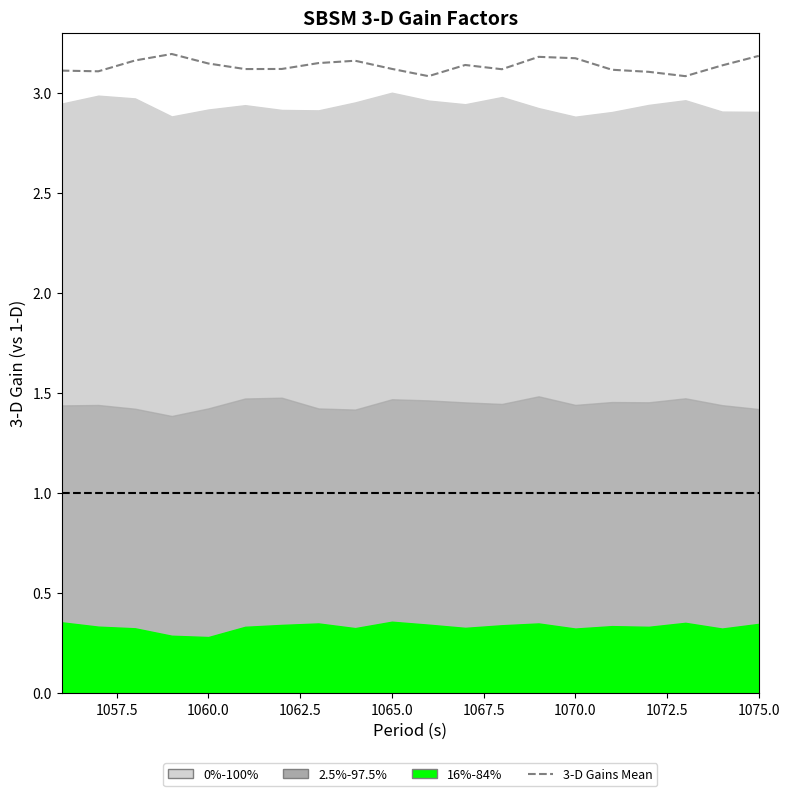

What is the value of the 19th point from the left?

3.1